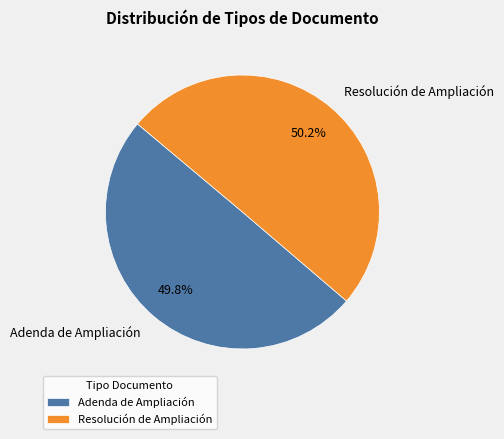

Count the number of slices in the pie.

2